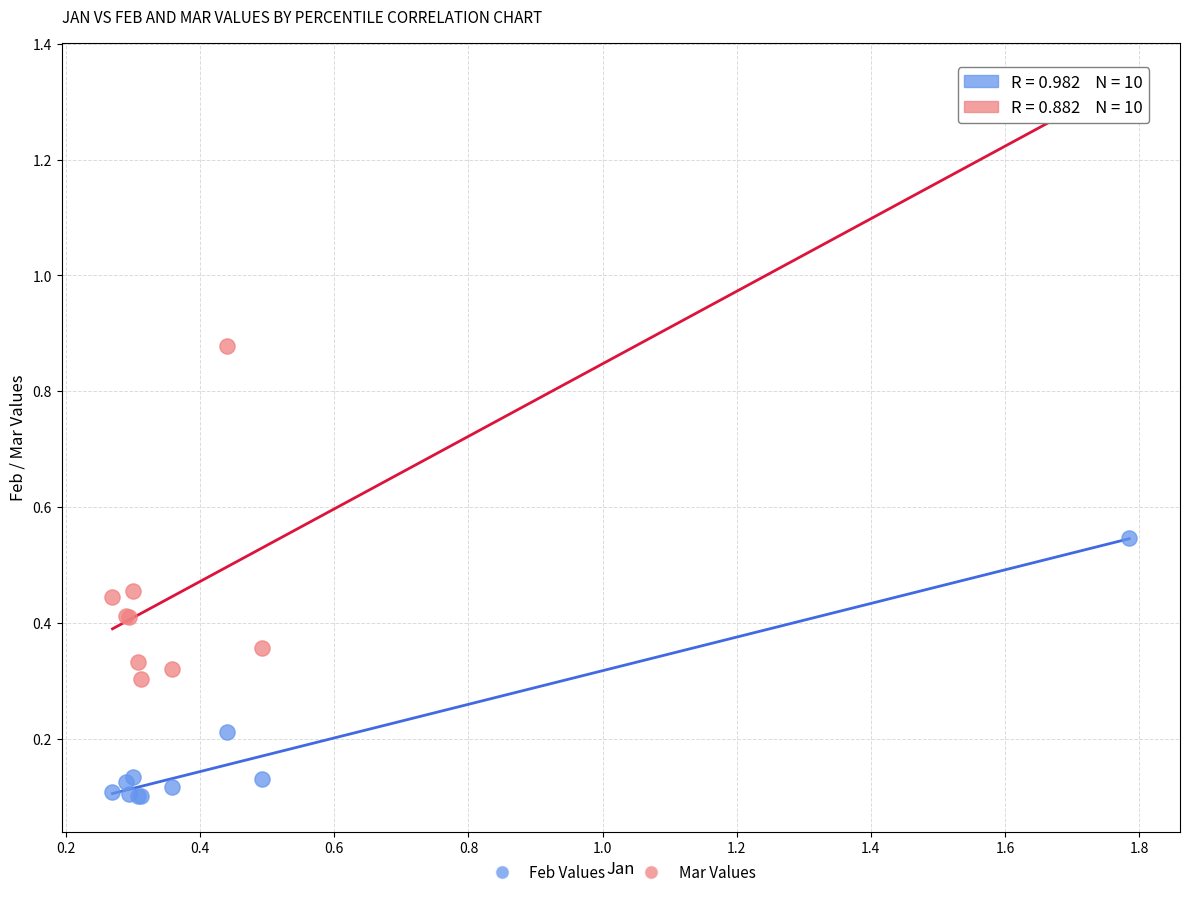

Which series reaches the minimum Y coordinate?

Feb Values